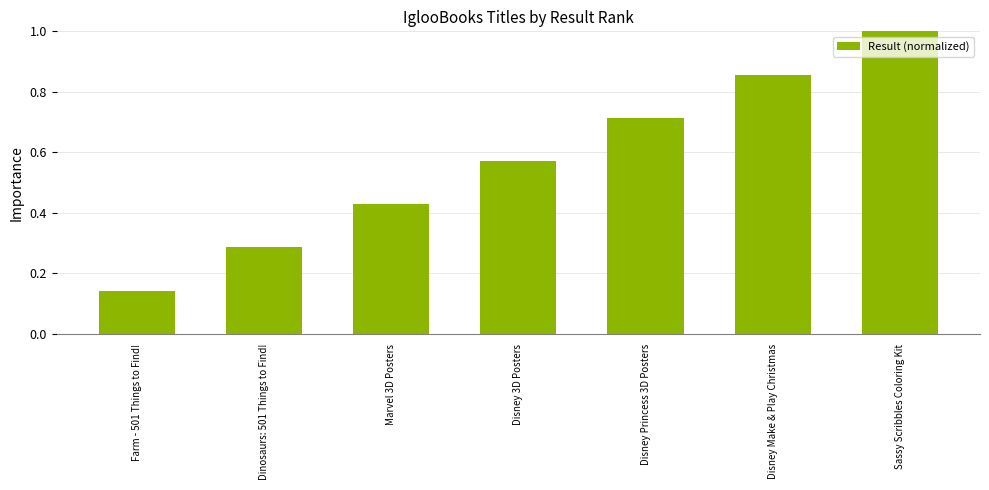

At which category does the chart reach its minimum across all series?

Farm - 501 Things to Find!